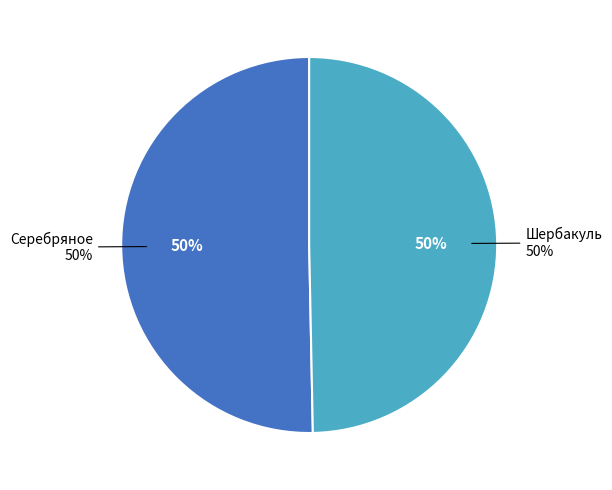

True or false: Серебряное accounts for 57% of the total.

False